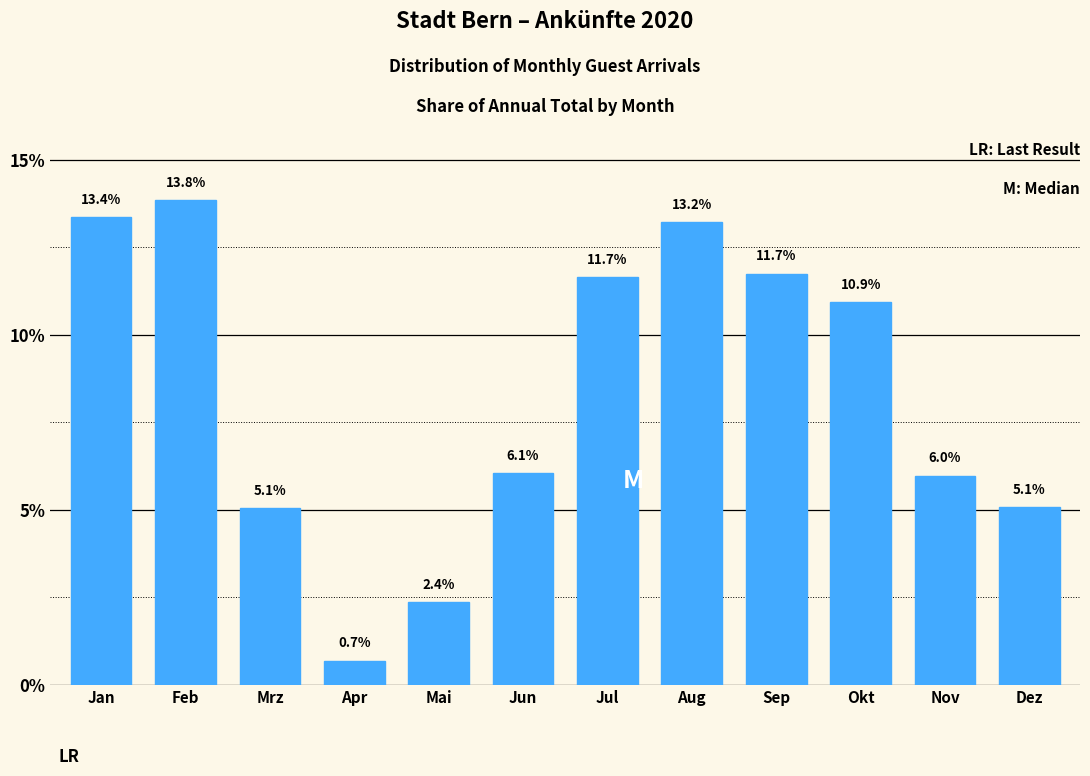

Reading right to left, what are all the values shown in this chart?

Dez=5.1	Nov=6.0	Okt=10.9	Sep=11.7	Aug=13.2	Jul=11.7	Jun=6.1	Mai=2.4	Apr=0.7	Mrz=5.1	Feb=13.8	Jan=13.4